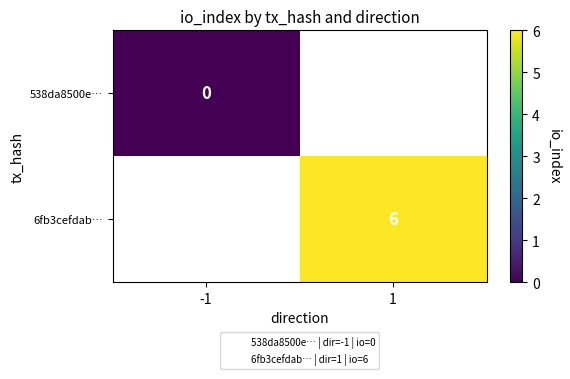

Is the value of 538da8500e… at -1 greater than the value of 6fb3cefdab… at -1?

No